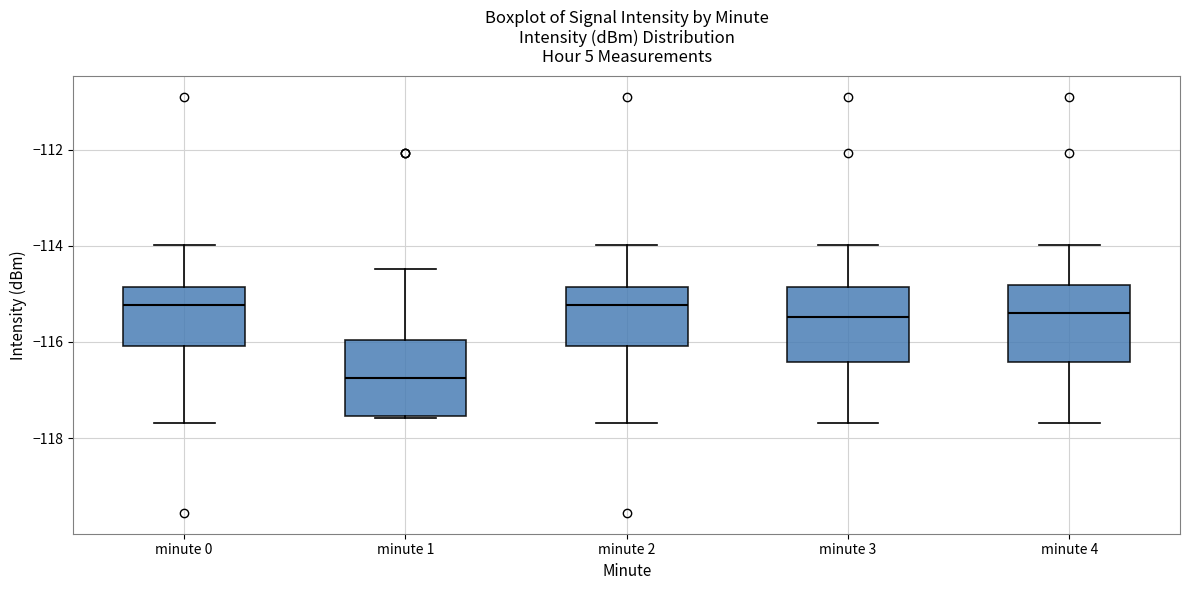

Which box's median line is the lowest?

minute 1